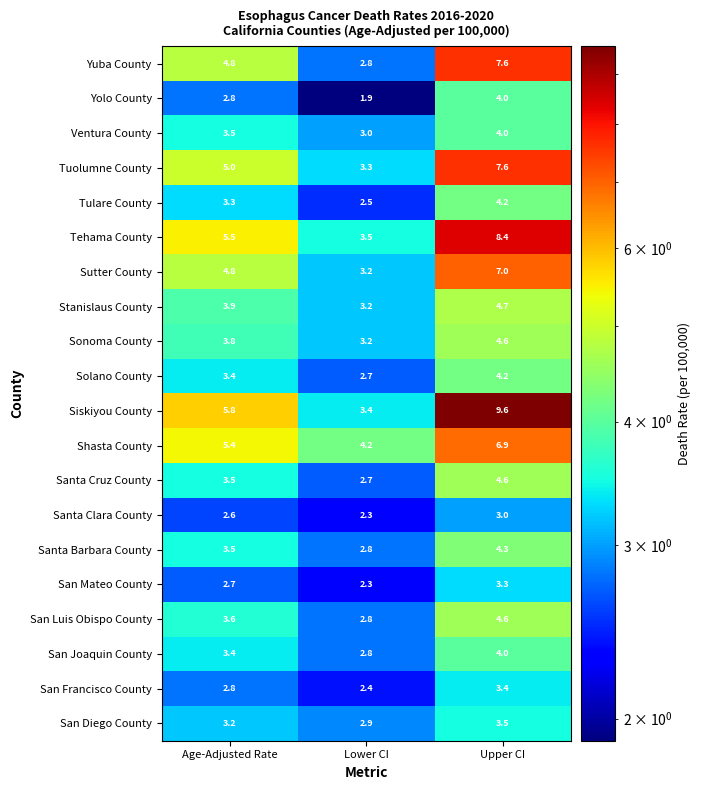

At which category is the sum across all series the highest?

Upper CI